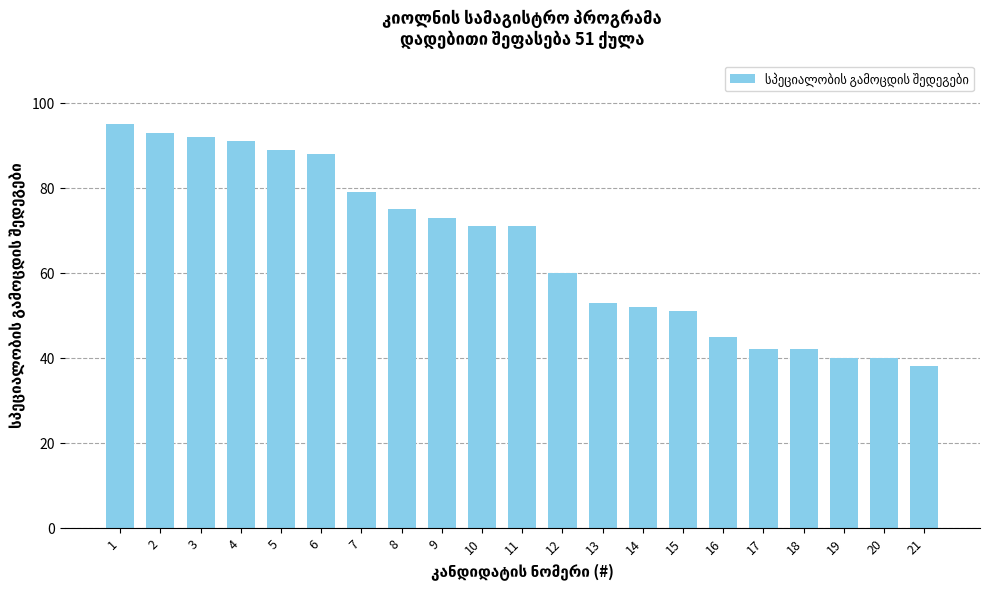

Where does the data first go above 71?

1